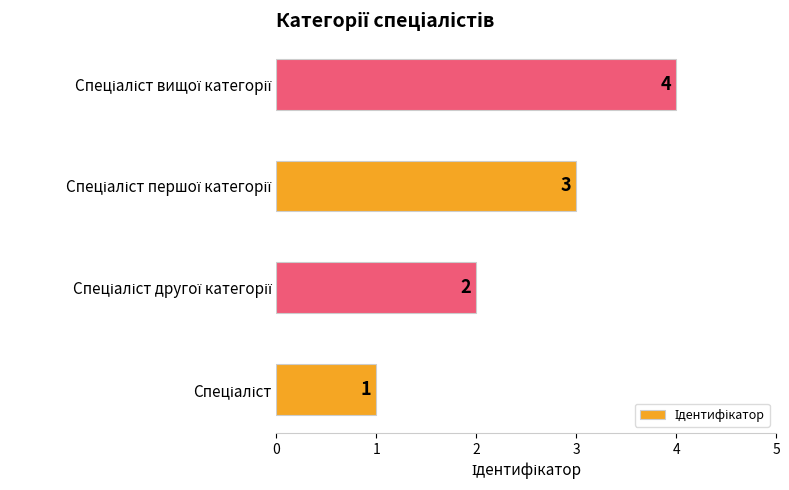

List the labels in order of value, largest first.

Спеціаліст вищої категорії, Спеціаліст першої категорії, Спеціаліст другої категорії, Спеціаліст